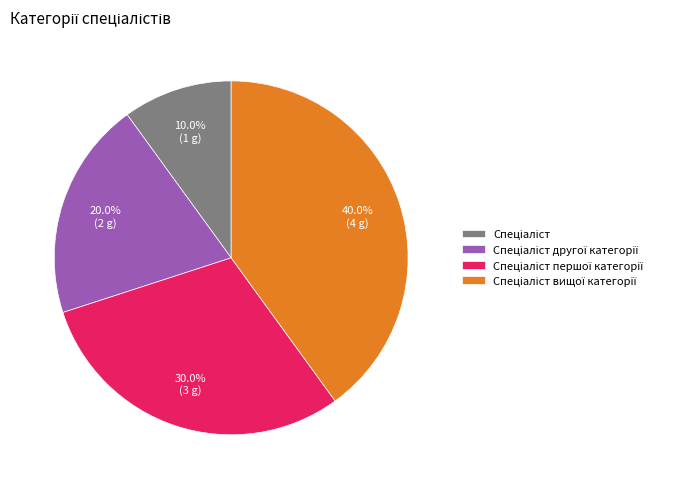

Does any single category account for the majority?

No